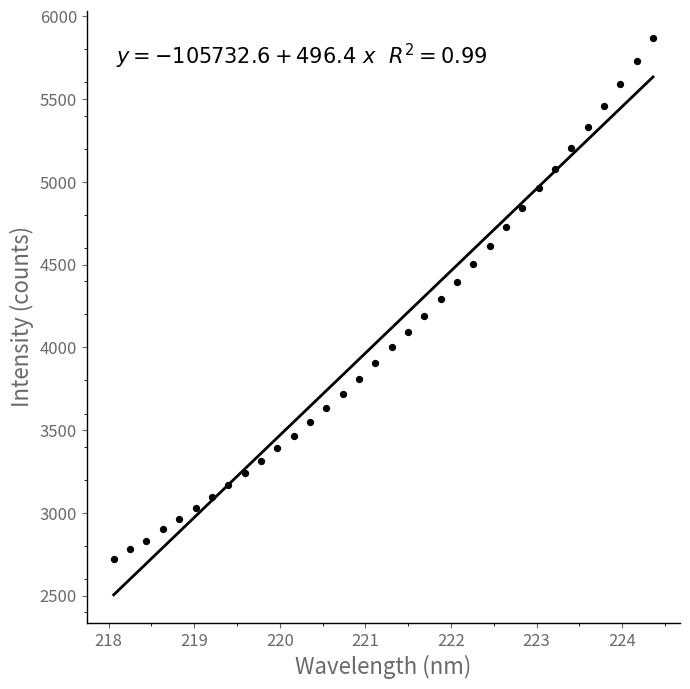

What is the range of Y values (max minus min)?

3147.2